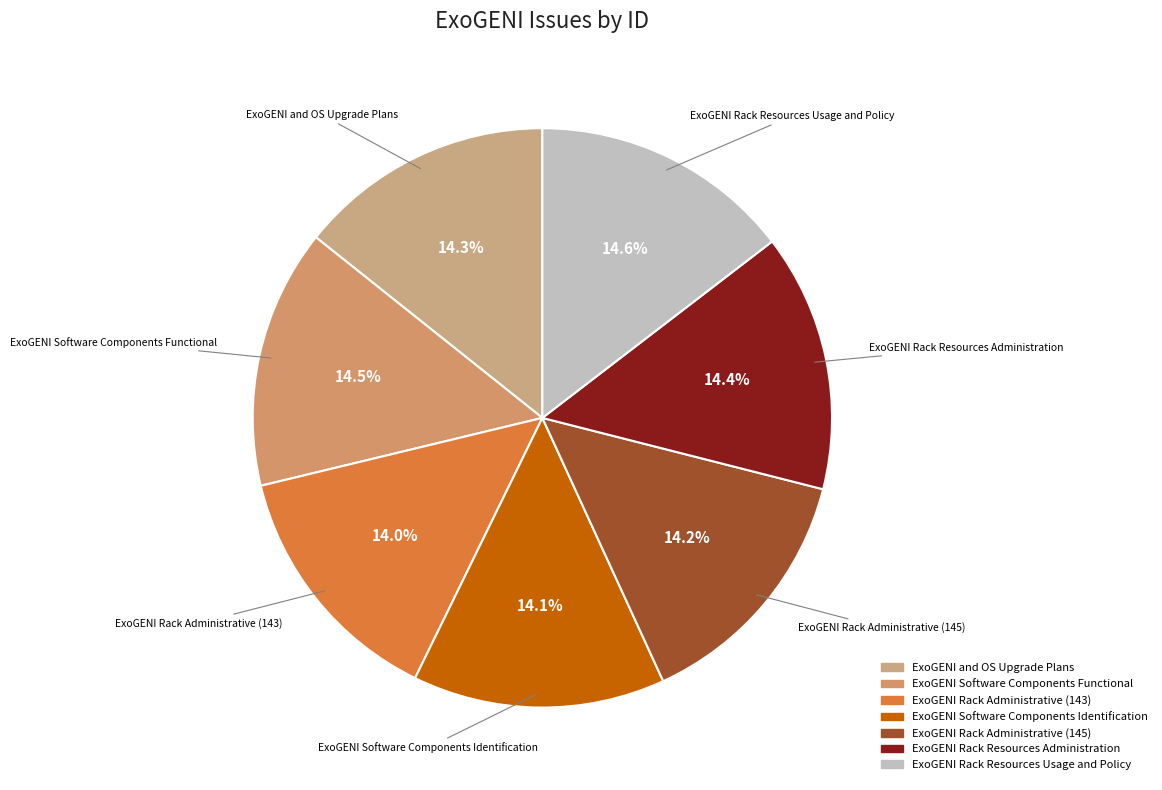

How much of the chart is everything except ExoGENI Rack Resources Usage and Policy?

85.4%